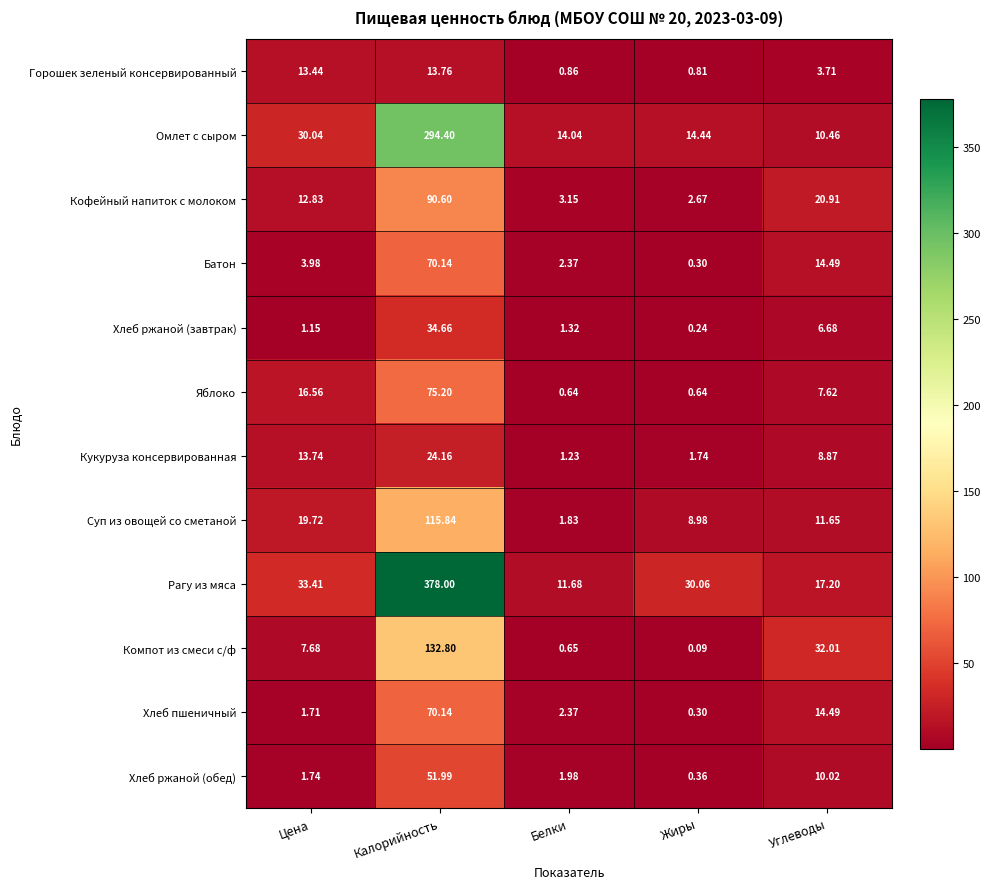

At which label does Кукуруза консервированная first exceed 8?

Цена